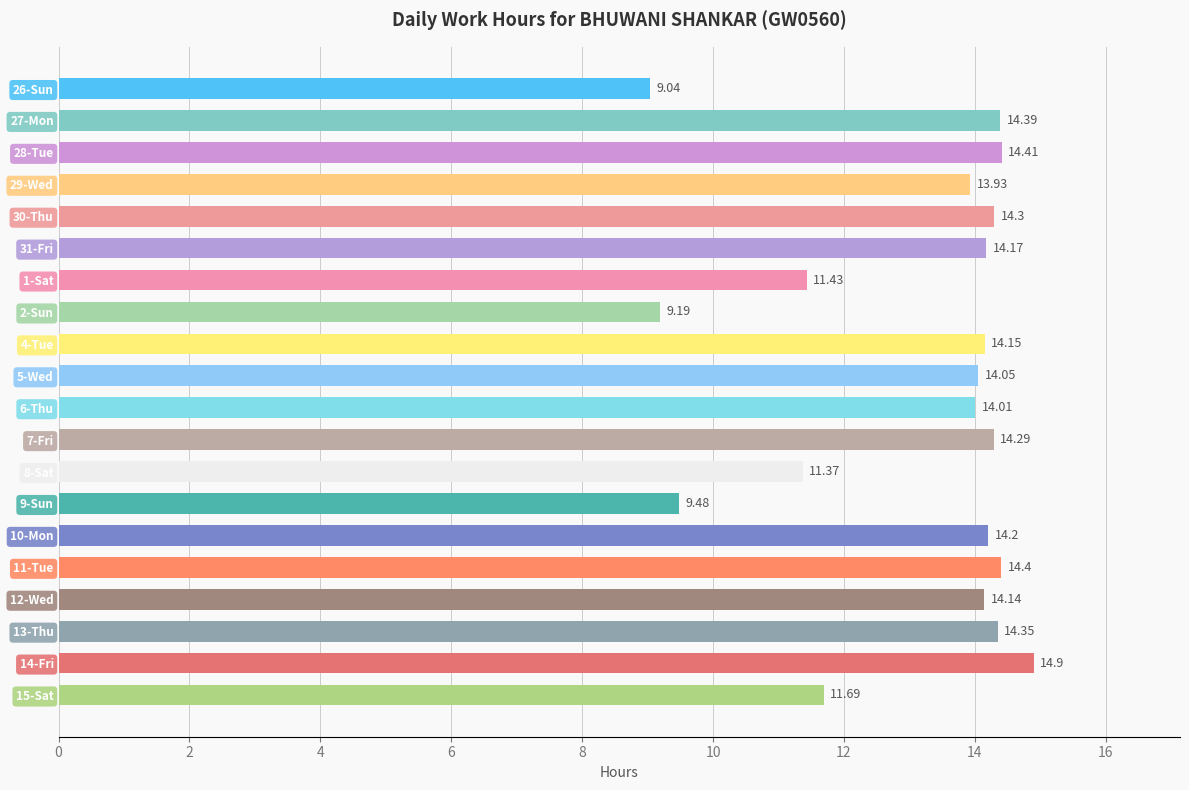

What is the difference between the values at 7-Fri and 15-Sat?

2.6